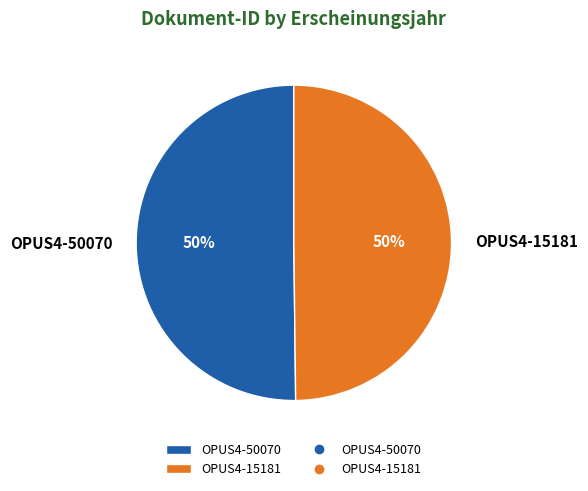

True or false: OPUS4-50070 accounts for 50% of the total.

True